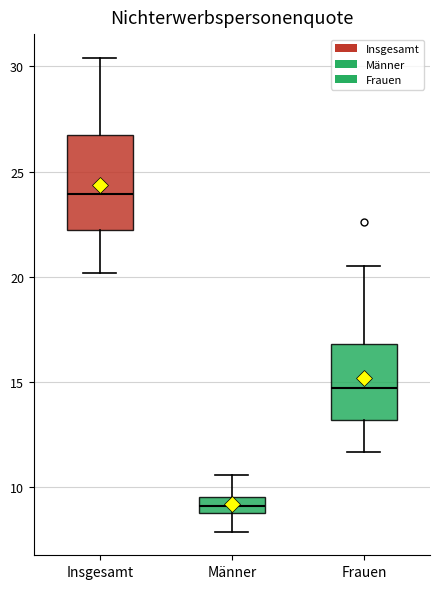

Reading left to right, read every box against the y-axis: the position of its median line, the range the box covers, and the ends of its whiskers. The values are not printed on the chart, so give them approximately, as read against the axis.

Insgesamt: median 24.0, box 22.0 to 27.0, whiskers 20.0 to 30.5
Männer: median 9.0 (inside the box), box 9.0 to 9.5, whiskers 8.0 to 10.5
Frauen: median 14.5, box 13.0 to 17.0, whiskers 11.5 to 20.5